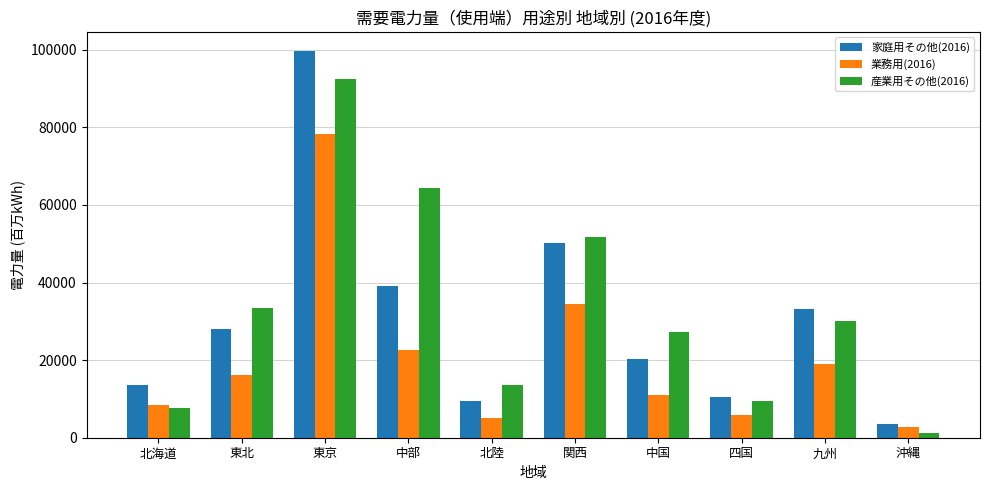

Which category has the highest value across all series?

東京